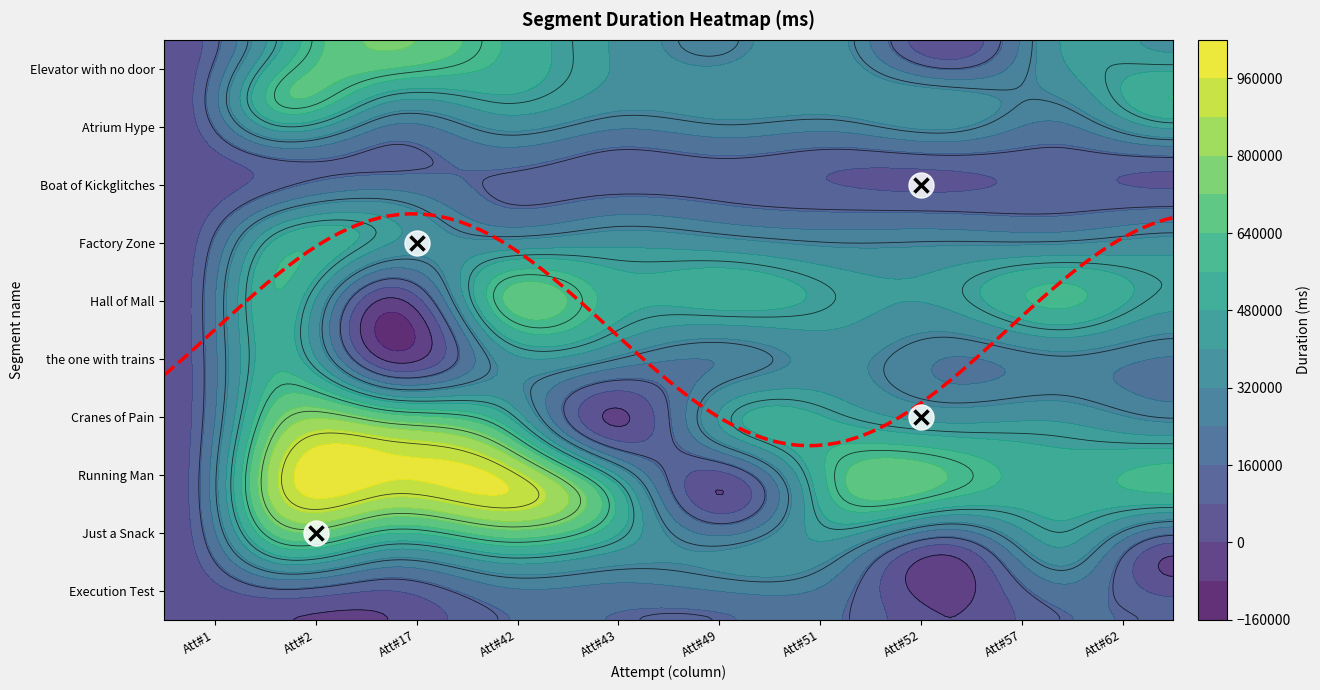

What is the difference between the second highest and second lowest values in the Atrium Hype series?

249775